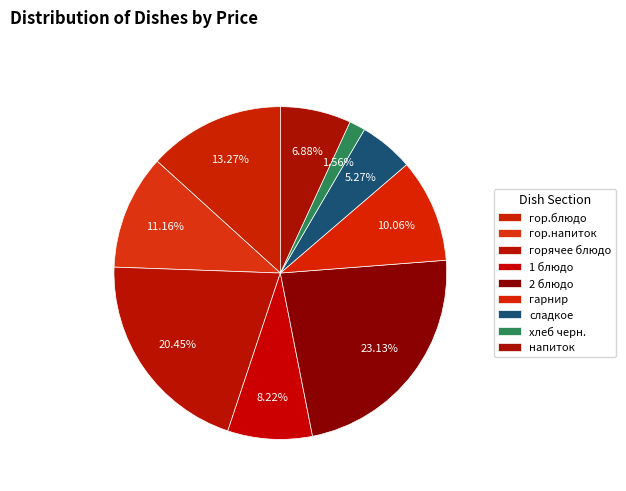

Count the number of slices in the pie.

9